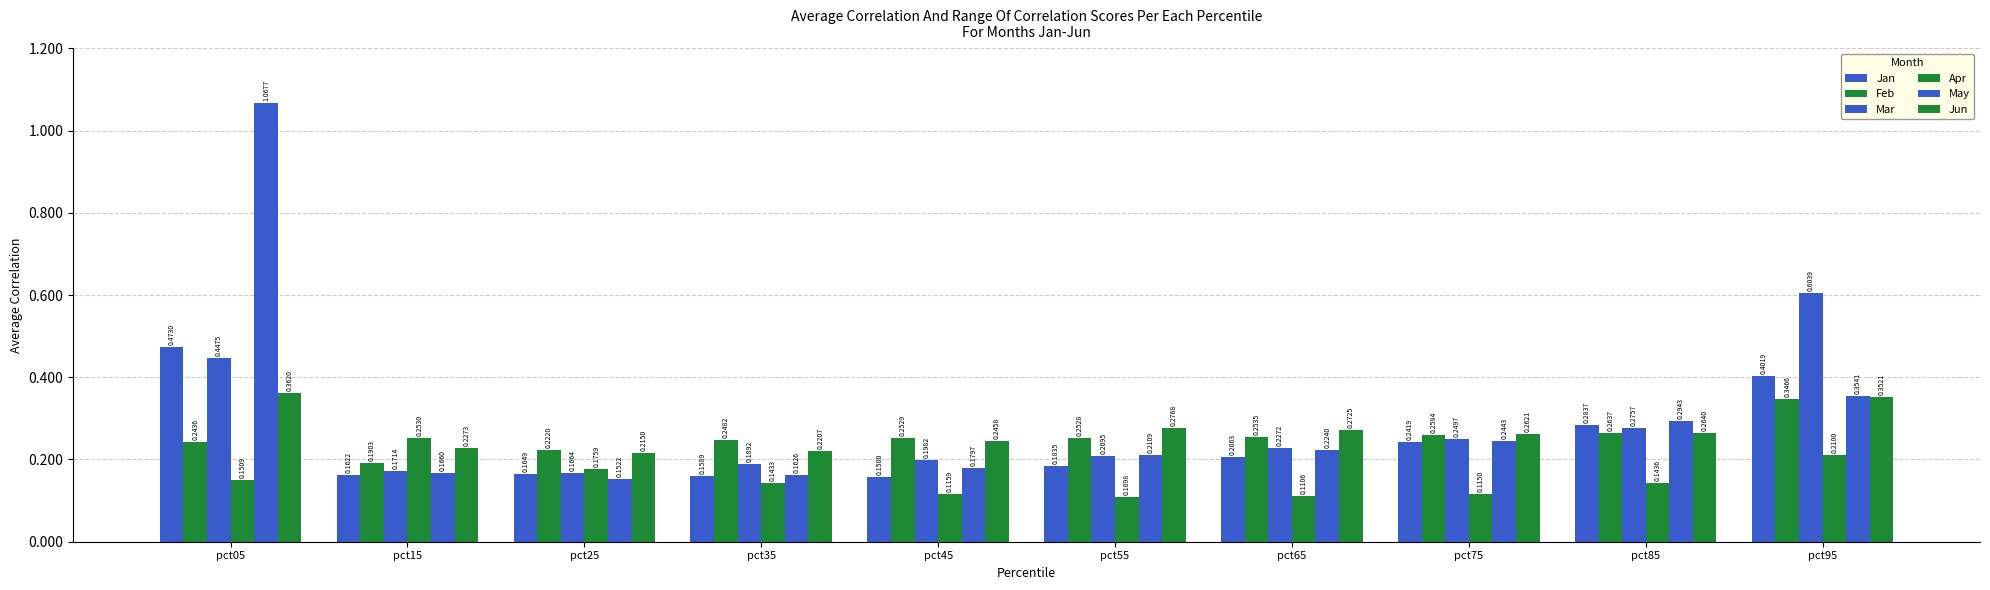

Which has a higher value, pct35 or pct85?

pct85